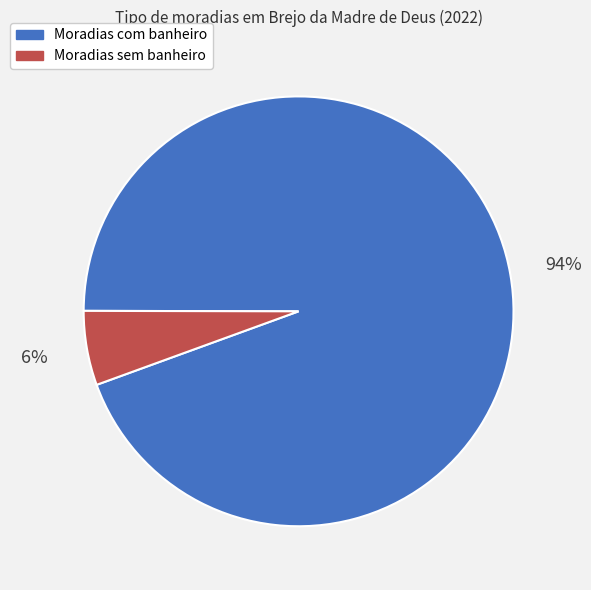

Count the number of slices in the pie.

2